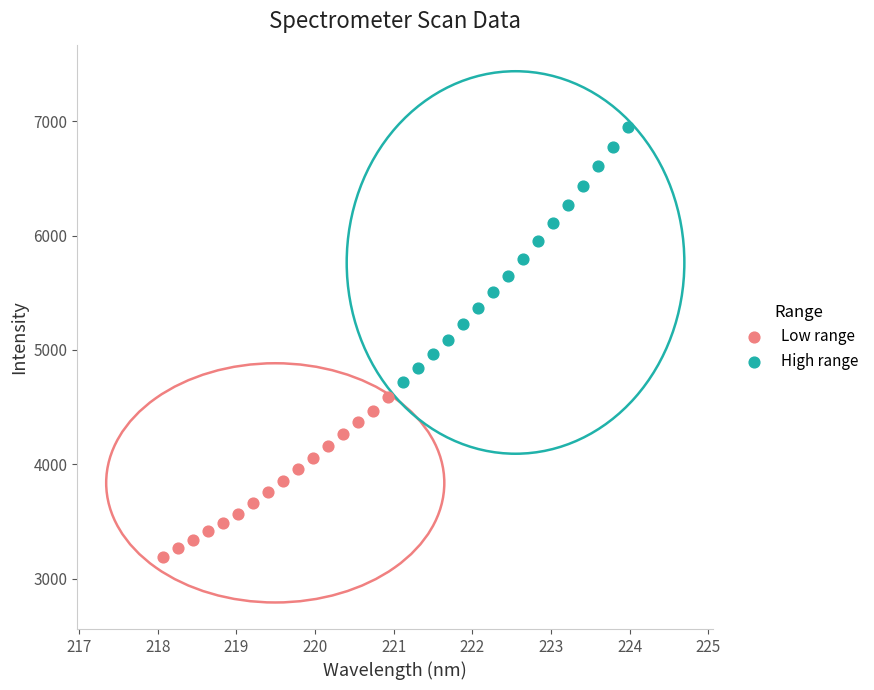

What are all the series names shown in the legend?

Low range, High range